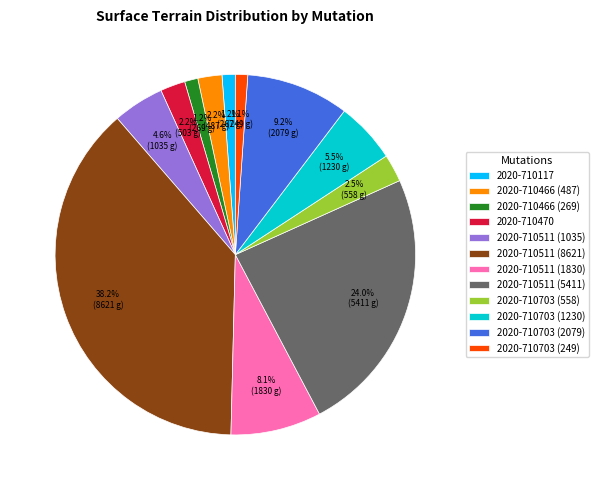

What is the largest slice in the pie chart?

2020-710511 (8621)